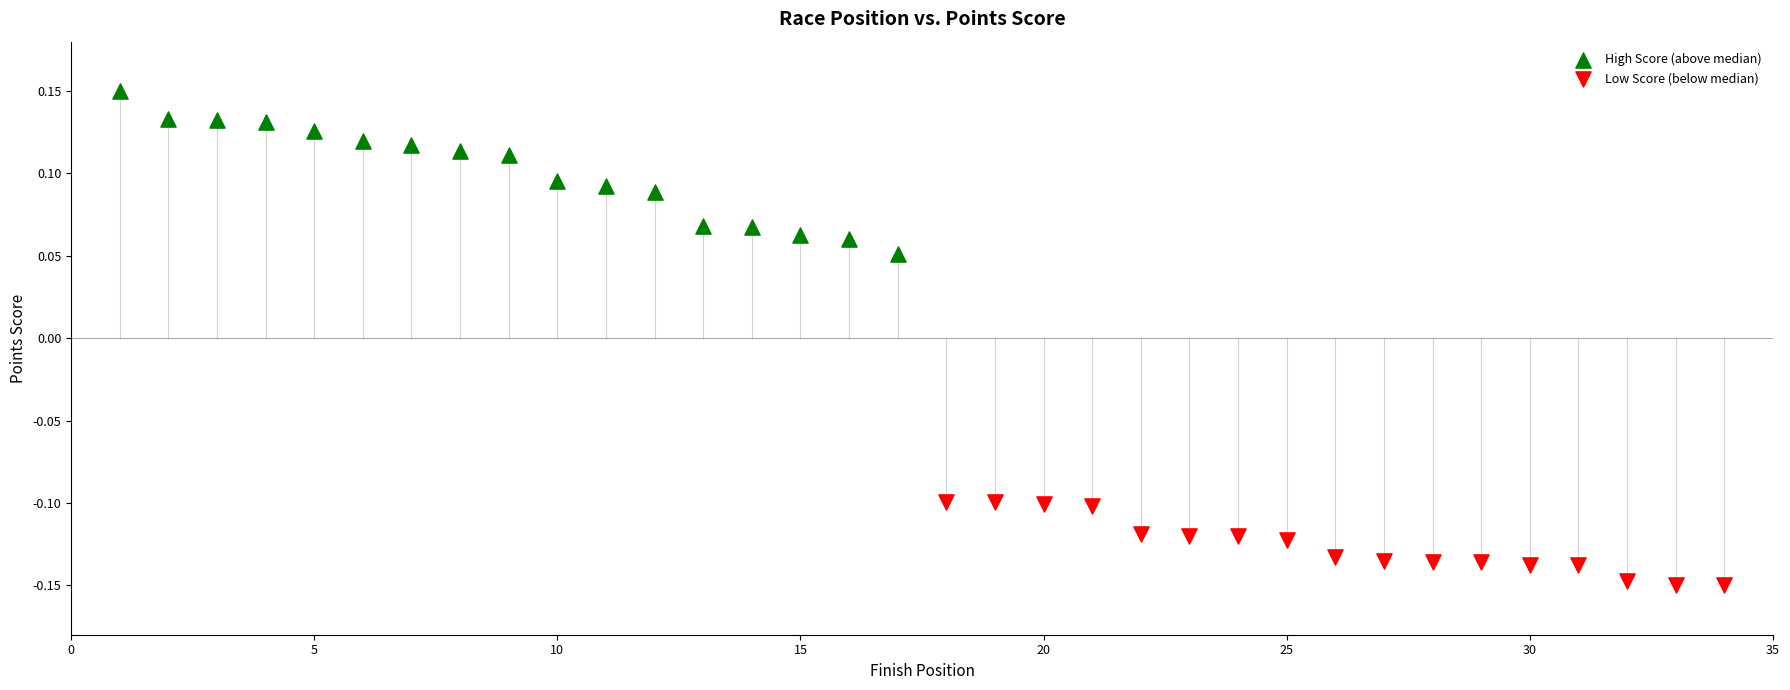

Which series contains the lowest Y value?

Low Score (below median)